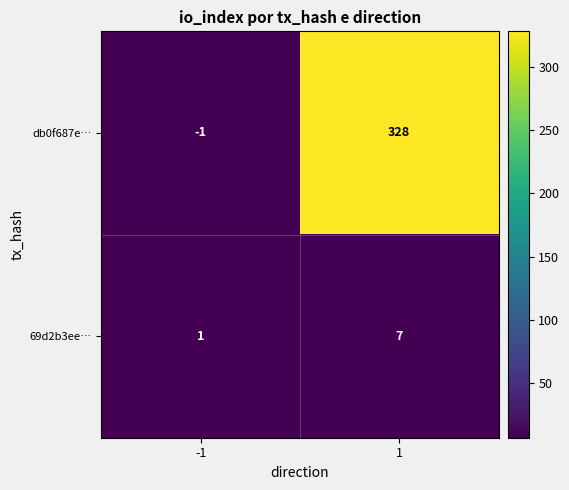

Reading right to left, list all the values displayed in this chart.

db0f687e…: 1=328	-1=-1
69d2b3ee…: 1=7	-1=1